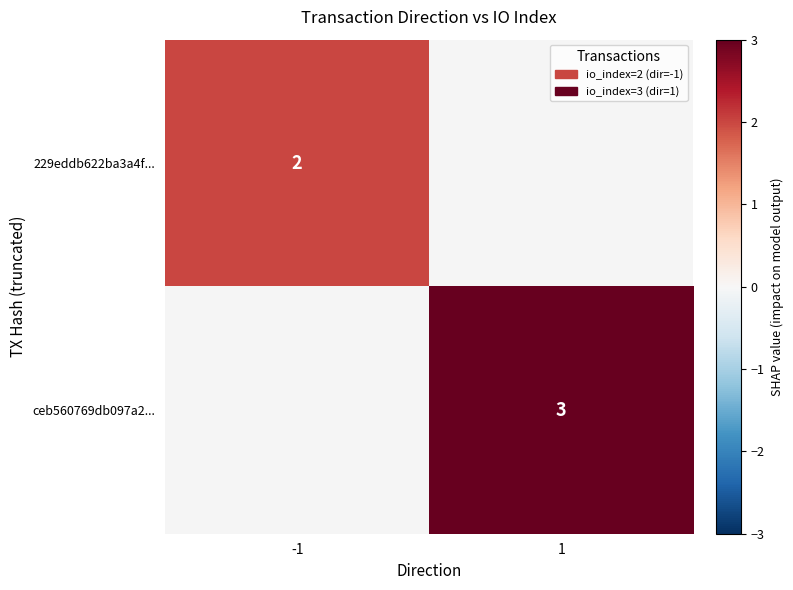

How many positive values does the 229eddb622ba3a4f... series have?

1